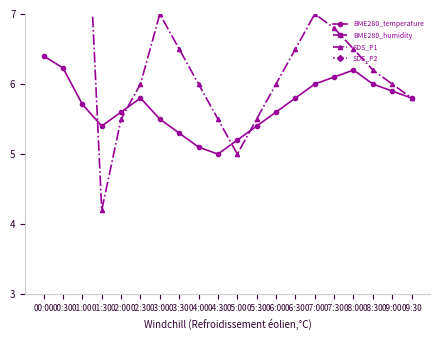

Which has a higher value, 09:30 or 09:00?

09:00